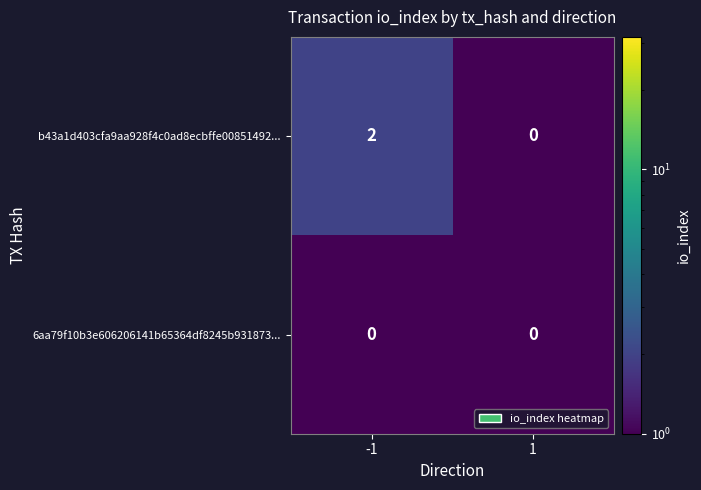

Reading left to right, extract all data points from this chart.

b43a1d403cfa9aa928f4c0ad8ecbffe00851492...: 2	0
6aa79f10b3e606206141b65364df8245b931873...: 0	0